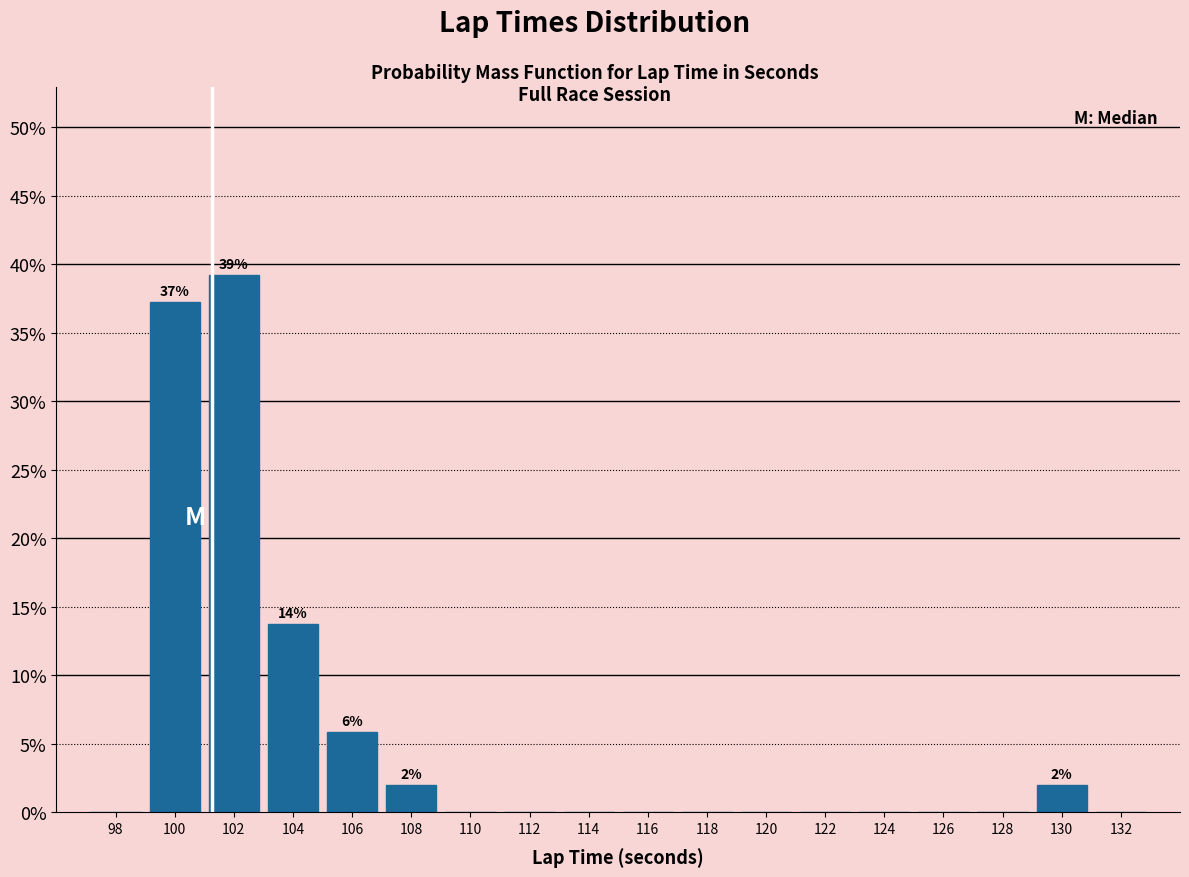

Over which range of the x-axis is the bar tallest?

101 to 103